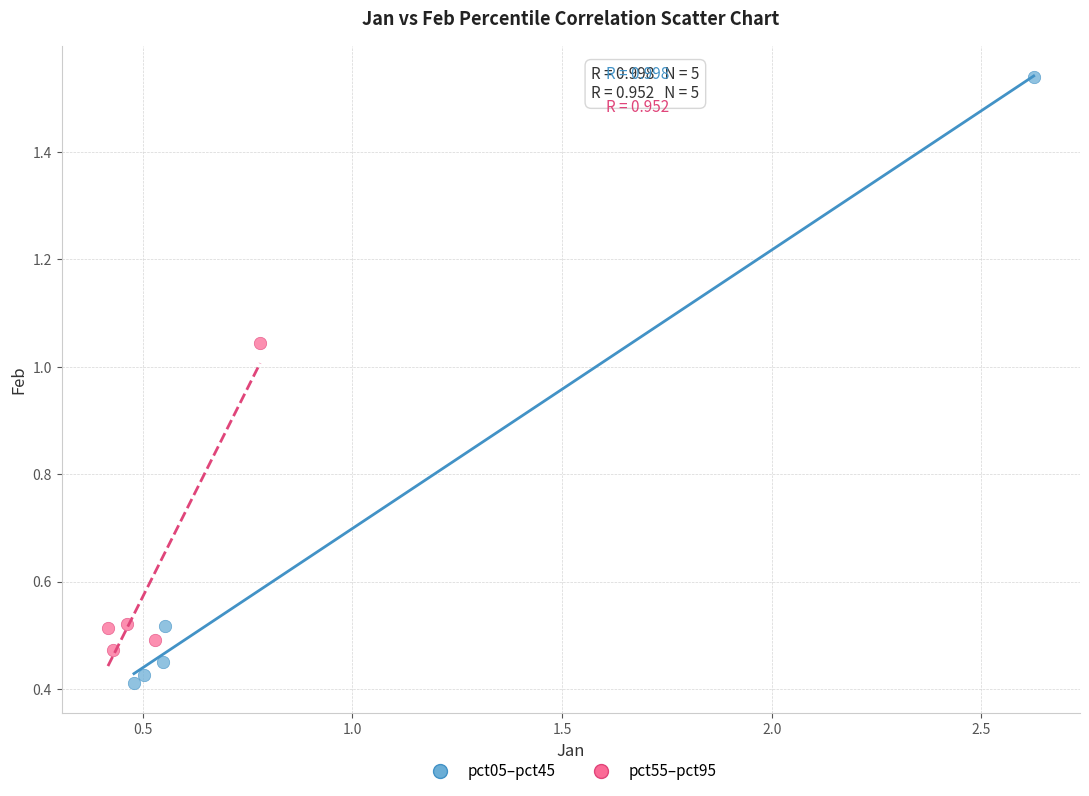

Which series has the widest spread of Y values?

pct05–pct45